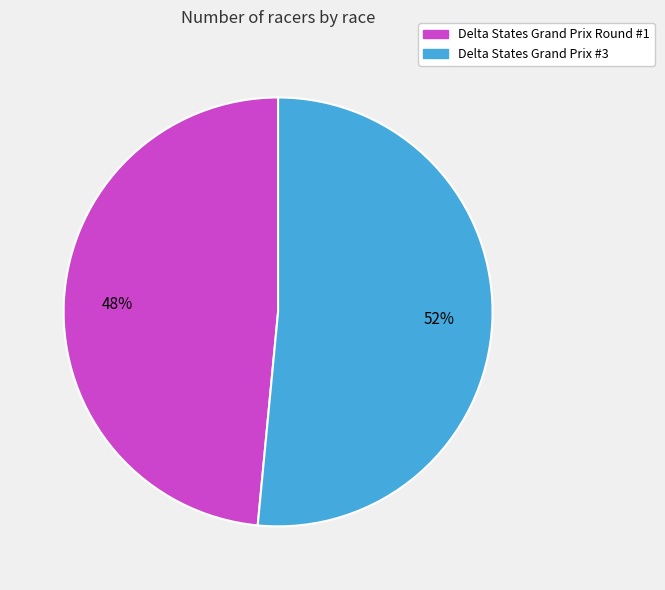

Which category has the biggest portion of the pie?

Delta States Grand Prix #3